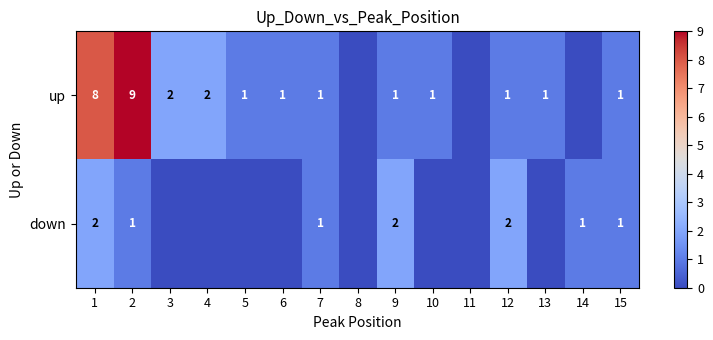

The value of up at 13 is 0. True or false?

False